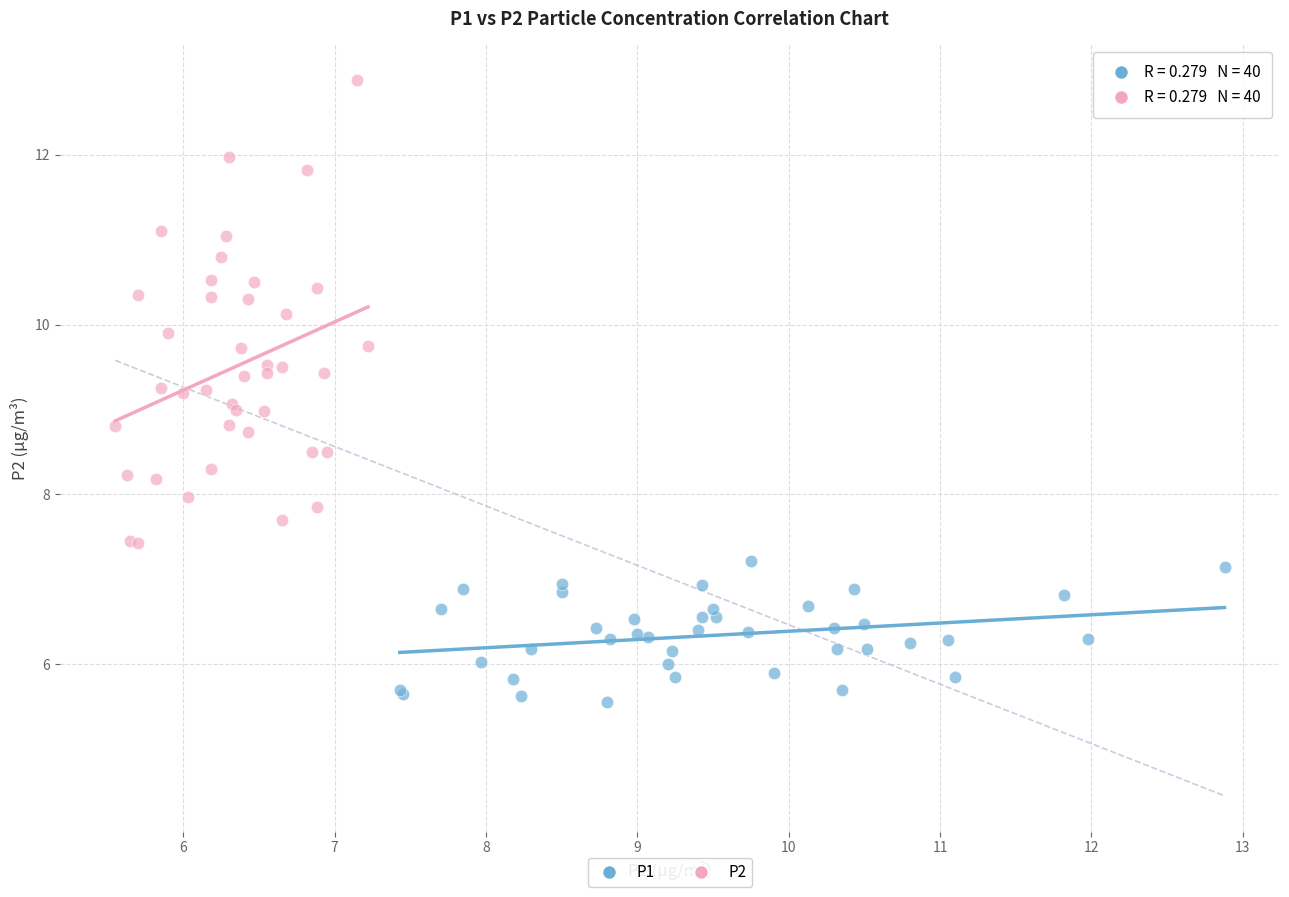

Which series has the largest Y range (max minus min)?

P2